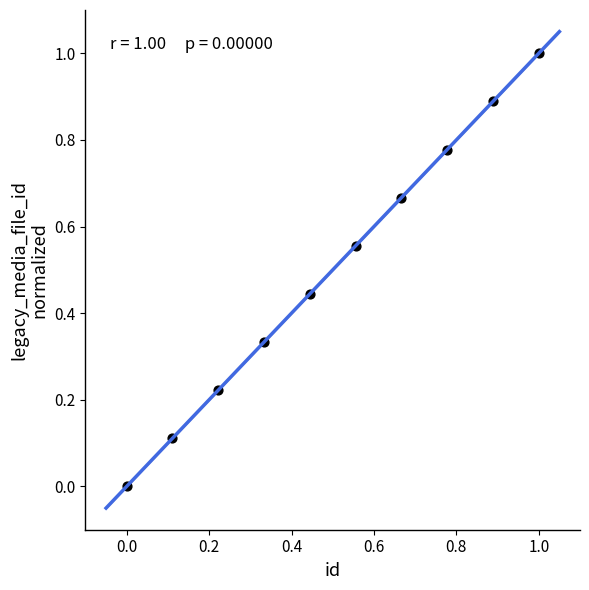

What is the average X value?

0.5